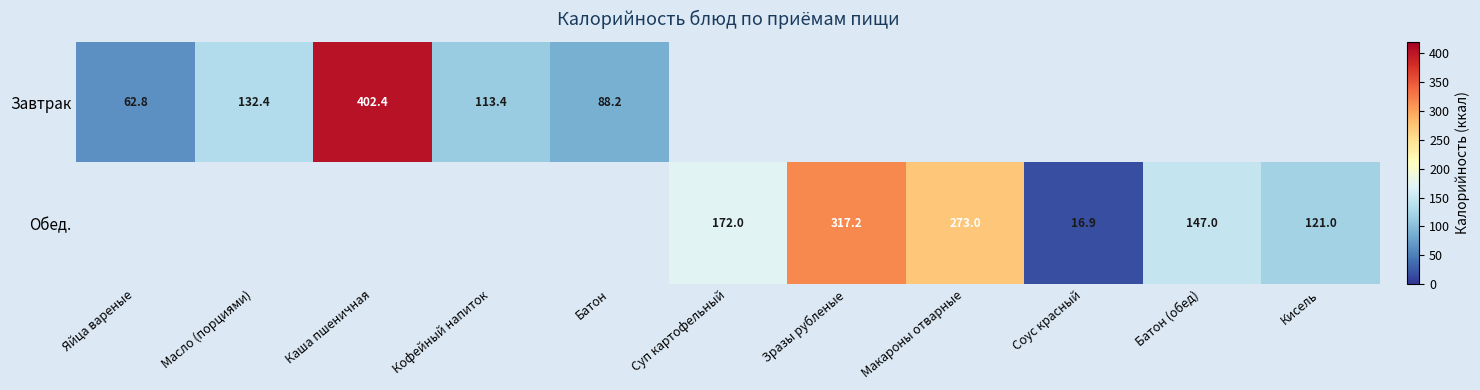

What is the difference between the Обед. values at Макароны отварные and Соус красный?

256.1